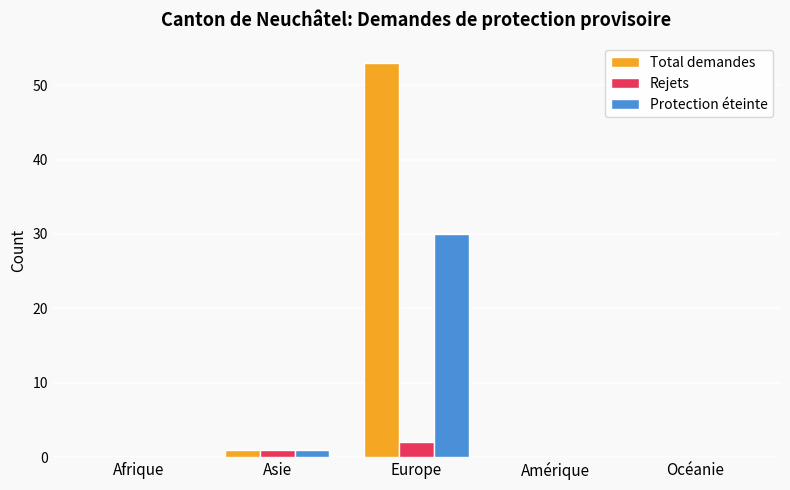

What is the greatest value displayed?

53